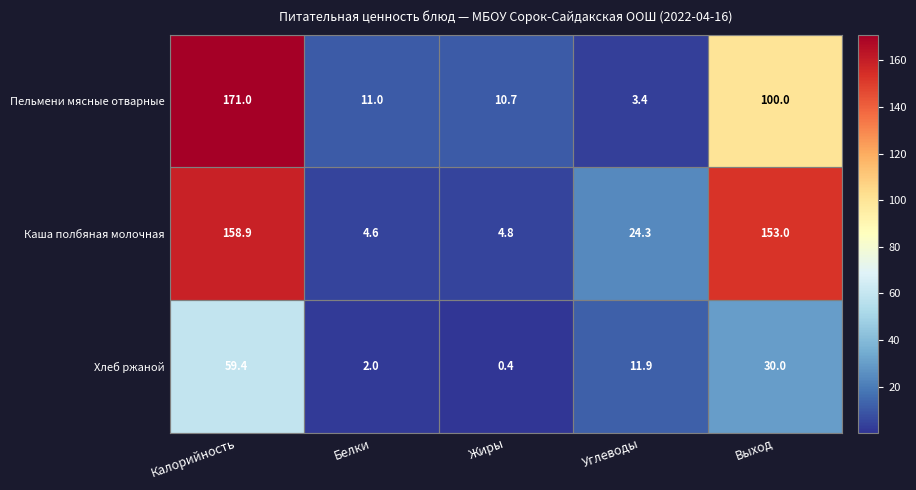

At how many categories does at least one series exceed 65?

2